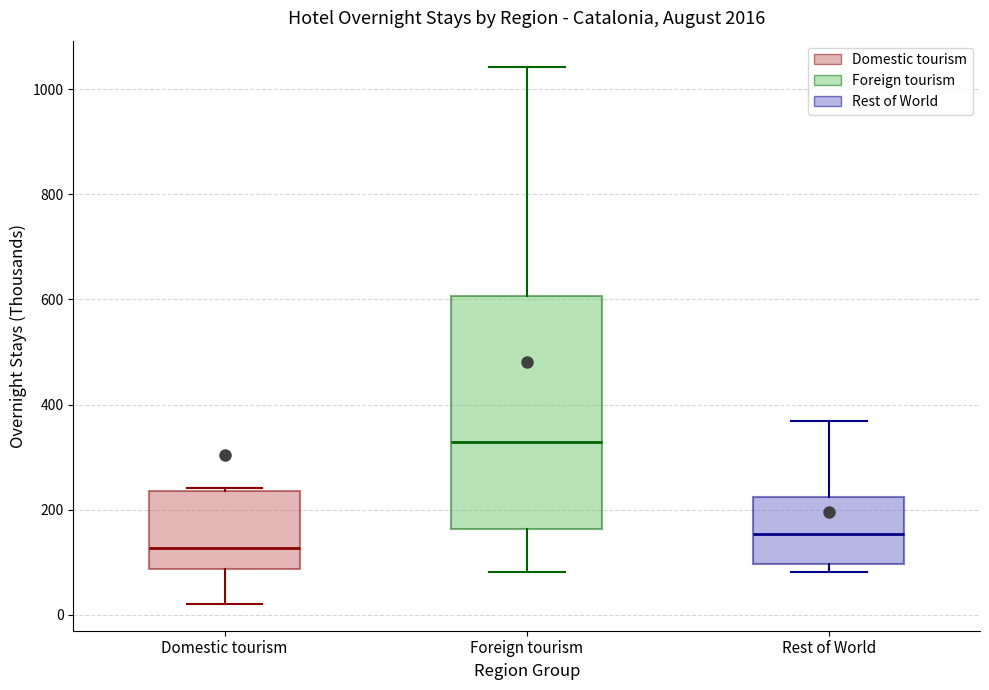

Which box has the lowest median line?

Domestic tourism